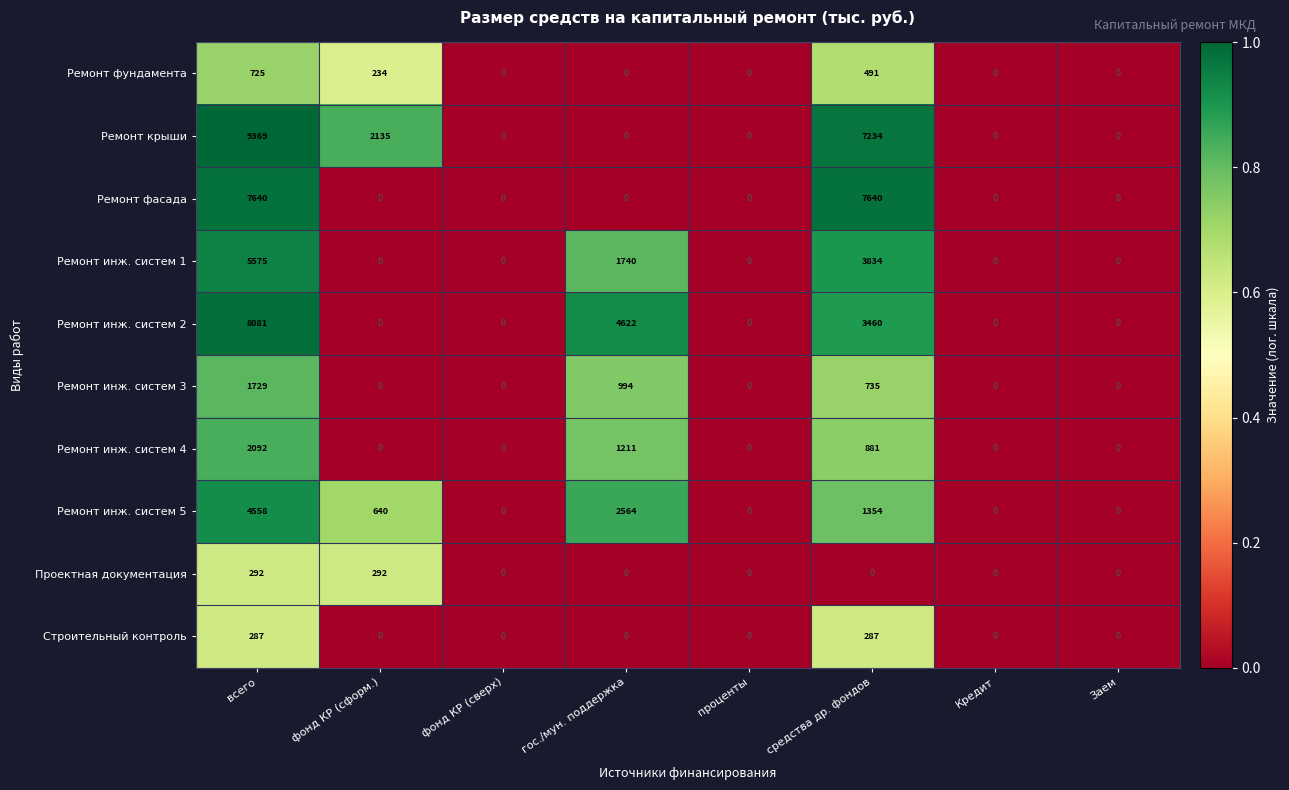

Which series has the largest range (max minus min)?

Ремонт крыши